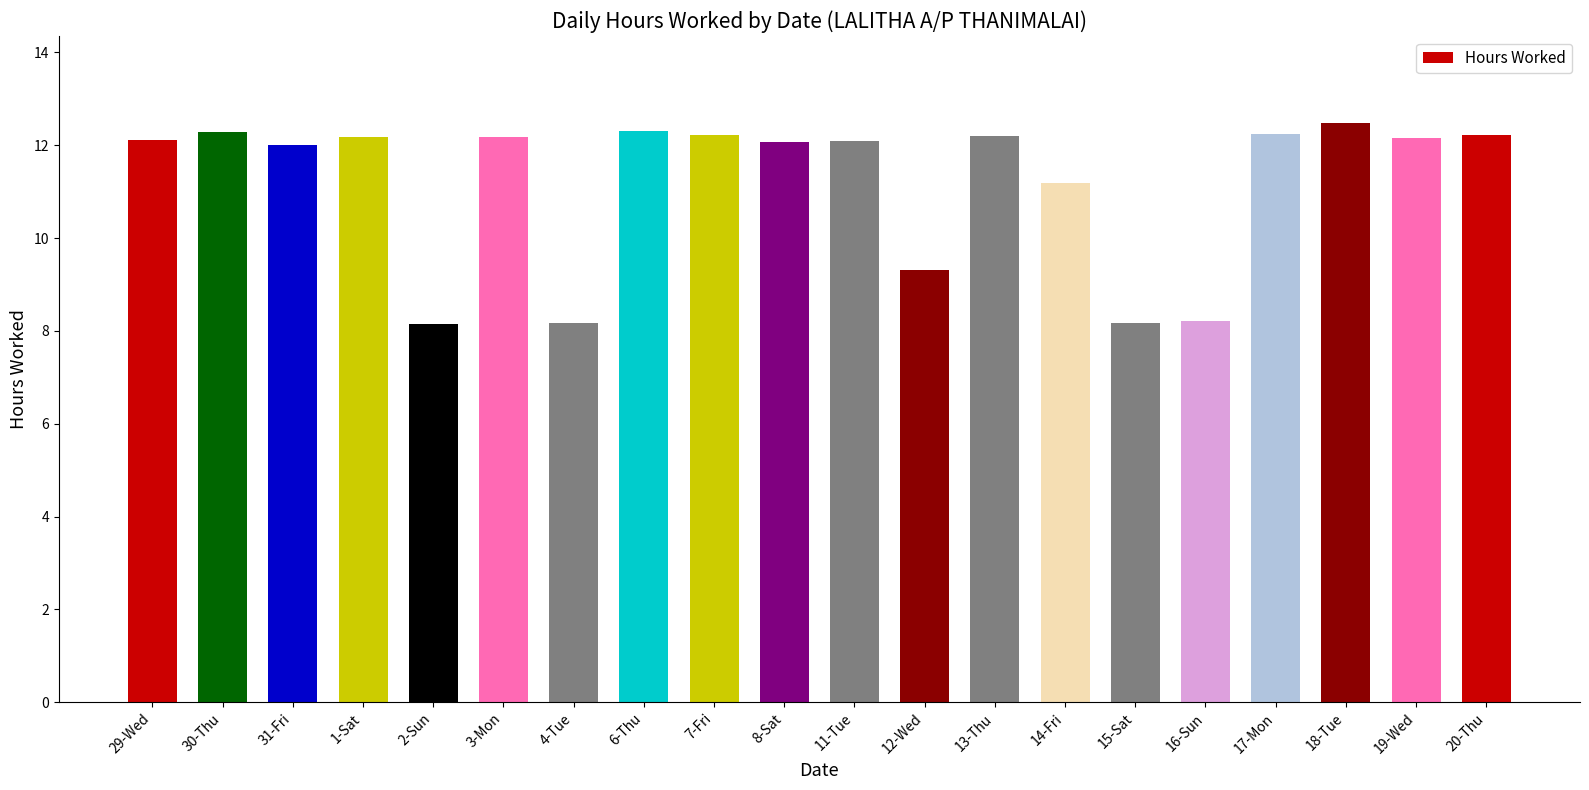

Which has a higher value, 7-Fri or 14-Fri?

7-Fri